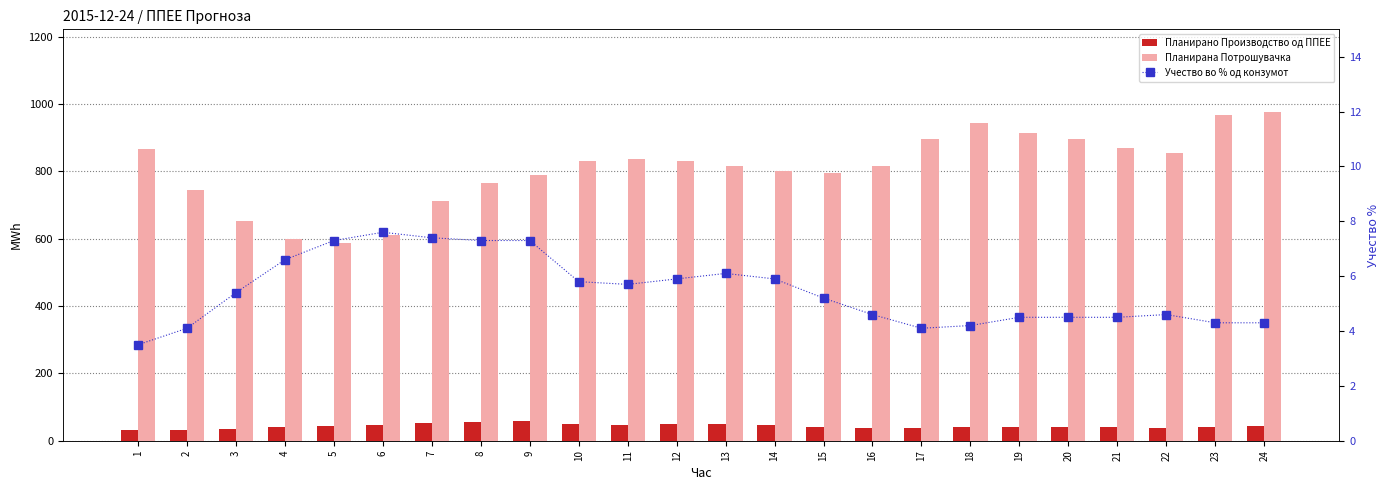

Reading right to left, extract all data points from this chart.

Планирано Производство од ППЕЕ: 24=42.5	23=41.5	22=39.0	21=39.4	20=40.6	19=41.1	18=39.8	17=36.6	16=37.8	15=41.4	14=47.3	13=49.6	12=49.3	11=47.8	10=48.5	9=57.4	8=56.1	7=52.8	6=46.6	5=42.8	4=39.3	3=35.3	2=30.7	1=30.6
Планирана Потрошувачка: 24=977.5	23=968.4	22=855.5	21=870.8	20=896.2	19=912.6	18=944.1	17=897.2	16=815.0	15=796.7	14=802.6	13=816.3	12=831.6	11=837.8	10=831.8	9=790.1	8=764.8	7=710.6	6=611.4	5=586.2	4=598.0	3=653.7	2=746.0	1=865.2
Учество во % од конзумот: 24=4.3	23=4.3	22=4.6	21=4.5	20=4.5	19=4.5	18=4.2	17=4.1	16=4.6	15=5.2	14=5.9	13=6.1	12=5.9	11=5.7	10=5.8	9=7.3	8=7.3	7=7.4	6=7.6	5=7.3	4=6.6	3=5.4	2=4.1	1=3.5